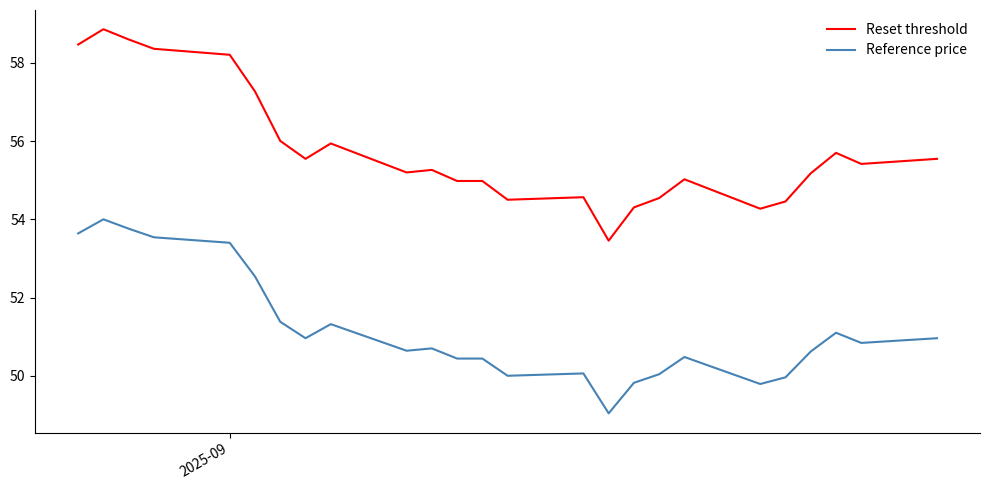

Does the chart have visible grid lines?

No